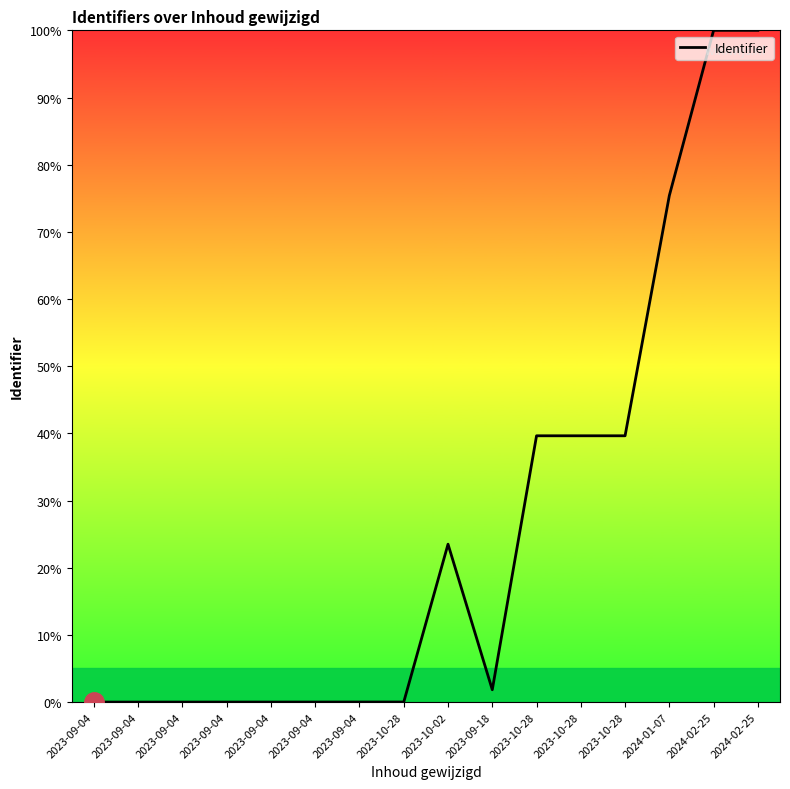

At which category does the data reach its first local valley?

2023-09-18